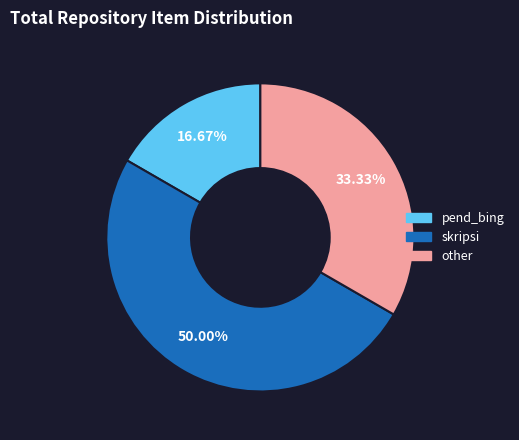

Does other account for over 50% of the chart?

No